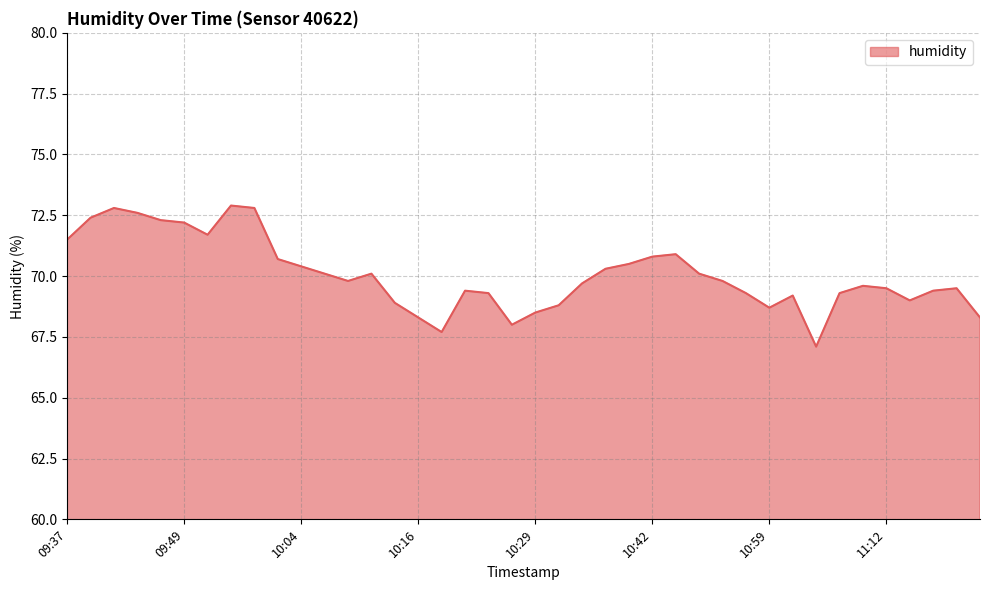

What is the difference between the maximum and minimum values?

5.8